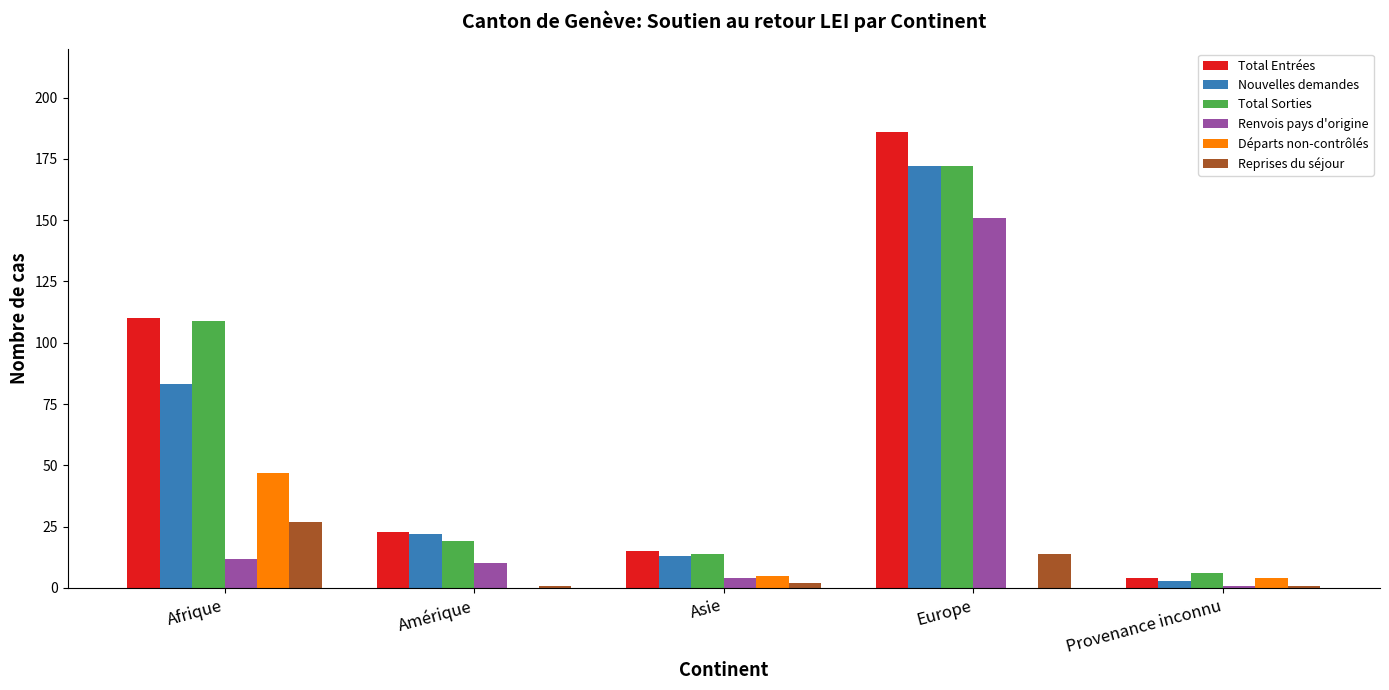

Which series changed the most between Afrique and Europe?

Renvois pays d'origine